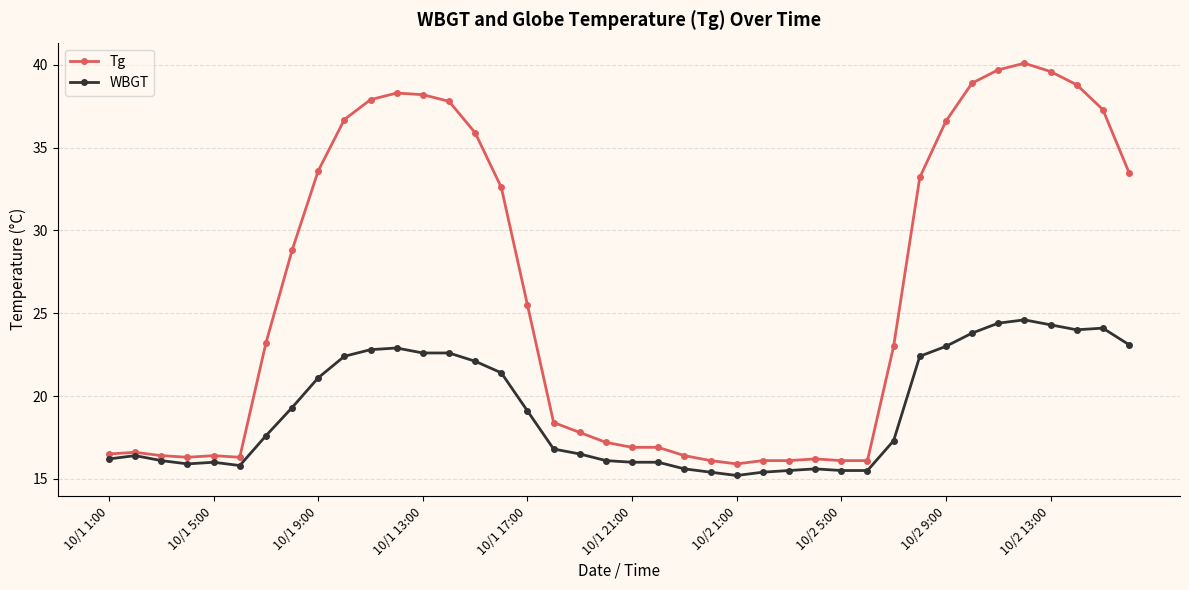

What is the maximum value shown in the chart?

40.1